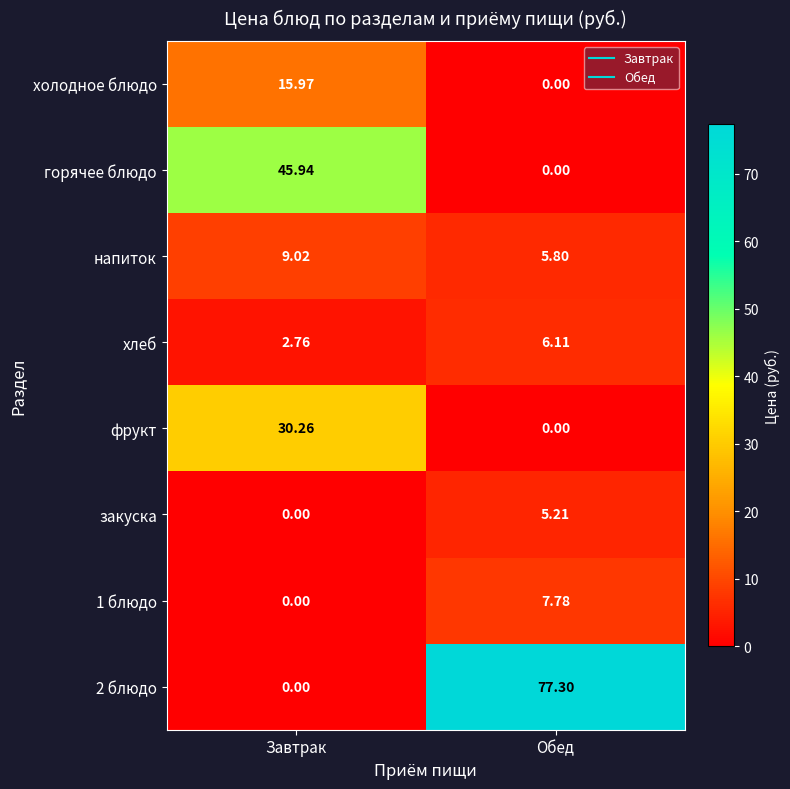

At which label does 2 блюдо reach its minimum?

Завтрак